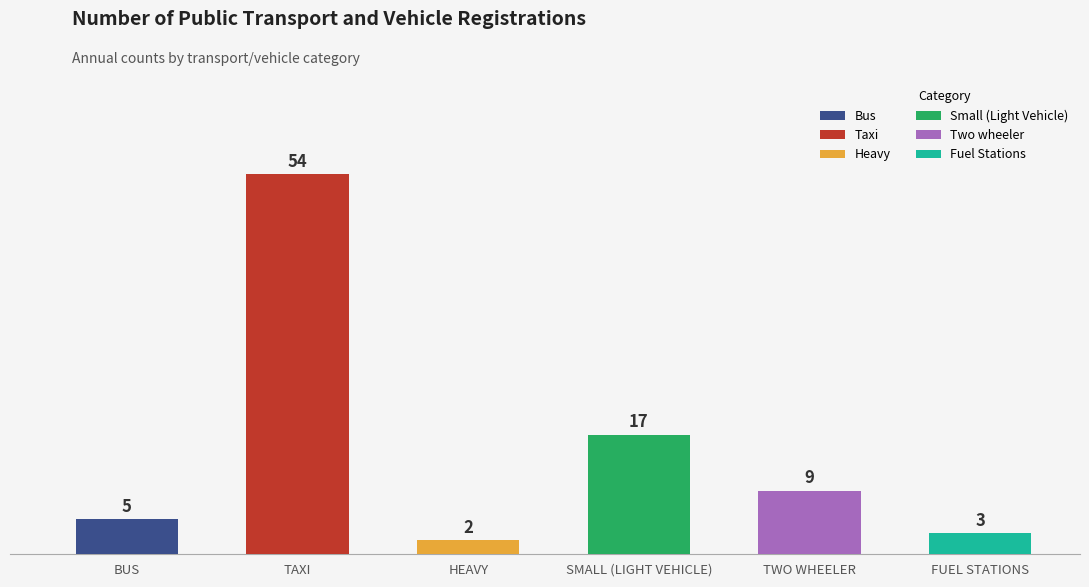

What value does the data have at SMALL (LIGHT VEHICLE)?

17